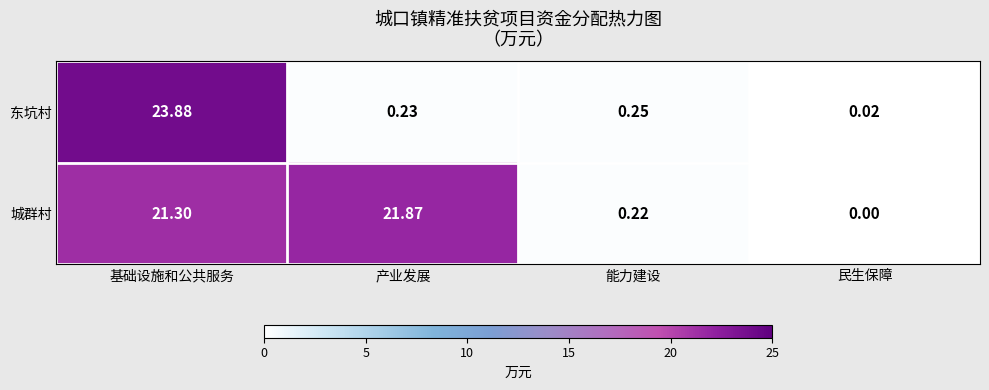

Where is 城群村 nearest to the value 10?

能力建设